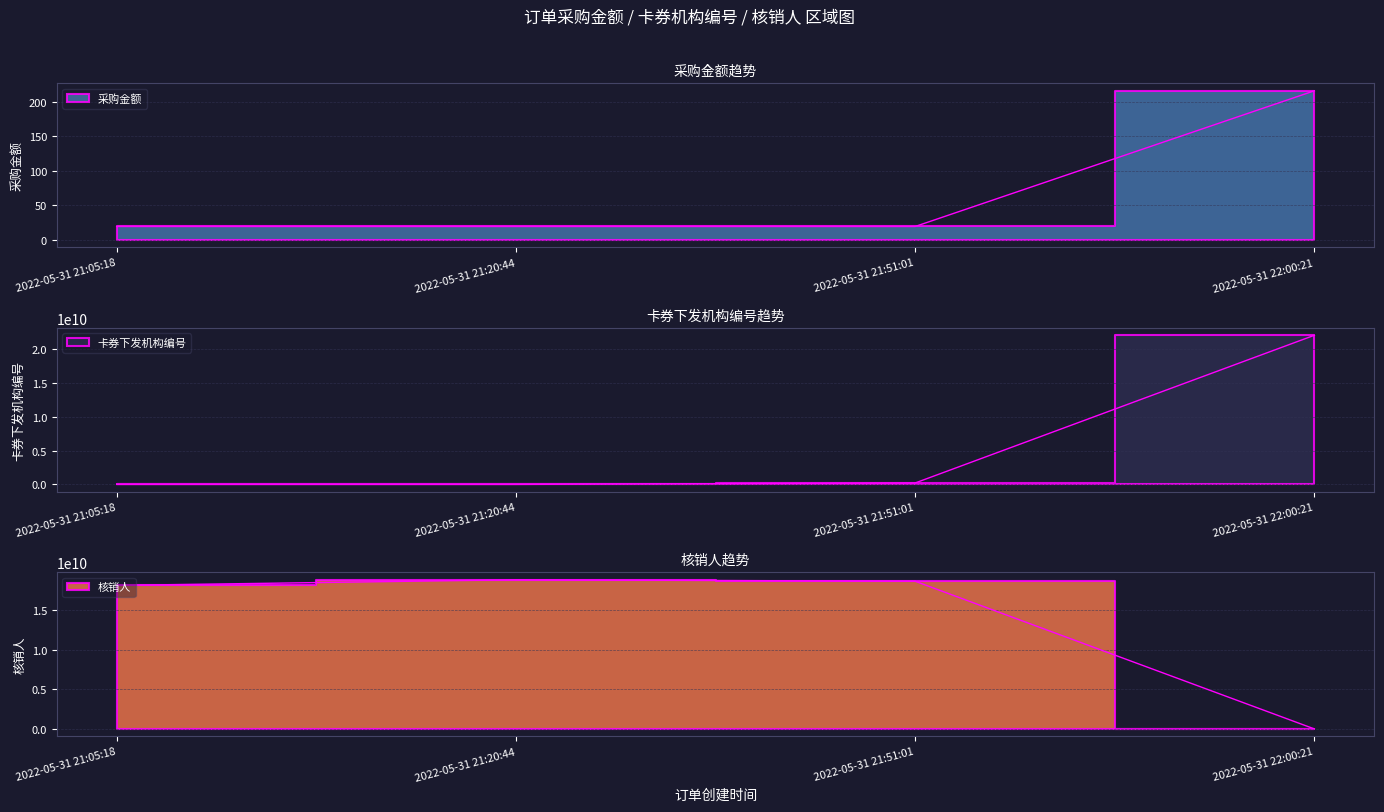

True or false: 卡券下发机构编号 has a value of 3404254.2 at 2022-05-31 21:05:18.

False